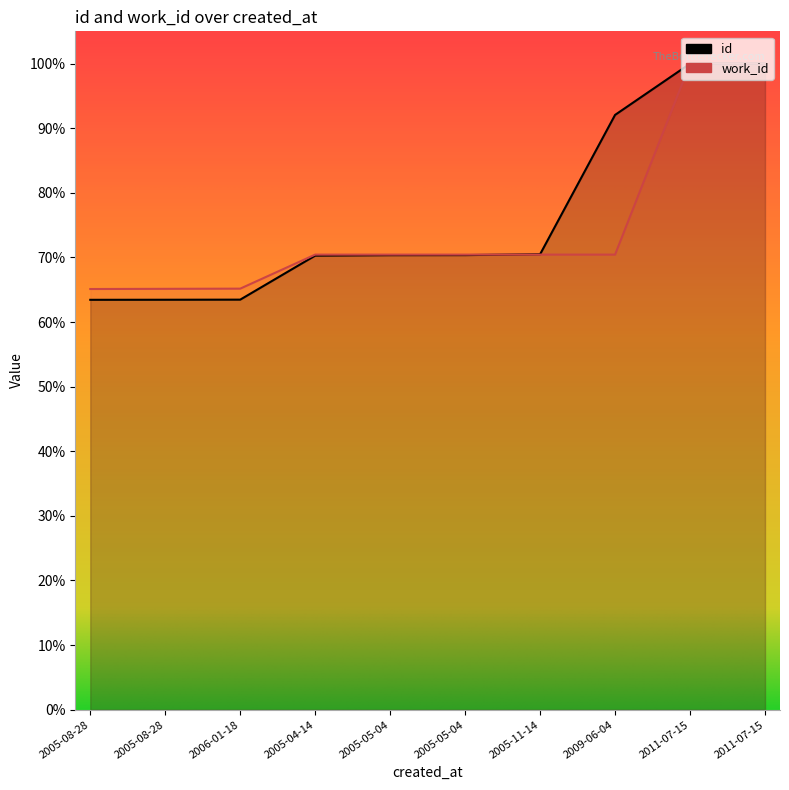

Is the value of work_id at 2005-05-04 greater than the value of id at 2005-11-14?

No